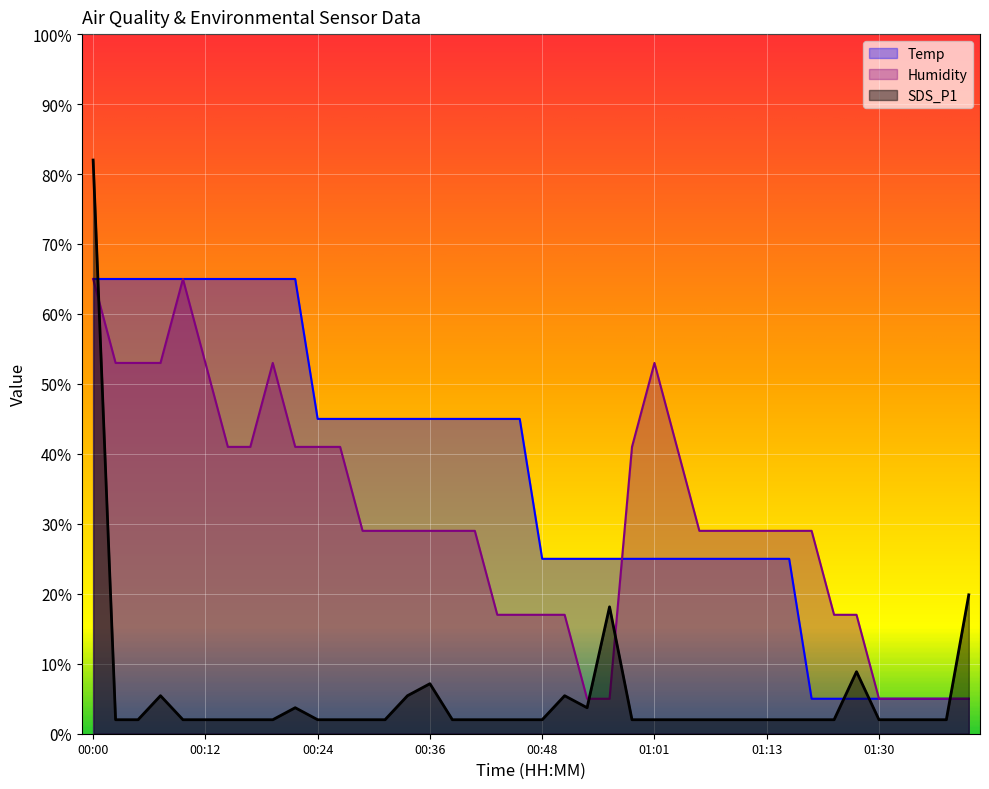

How many times do Temp and Humidity cross each other?

4